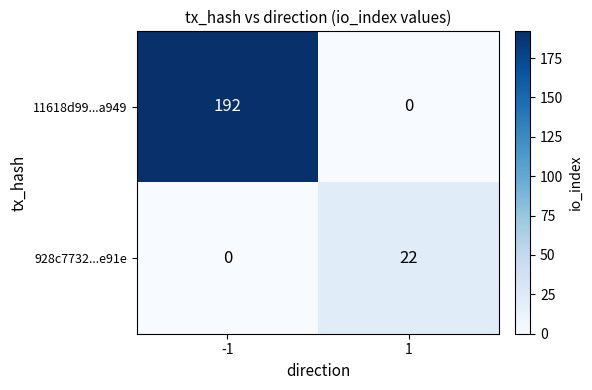

Reading left to right, transcribe all the data shown in this chart.

11618d99...a949: -1=192	1=0
928c7732...e91e: -1=0	1=22